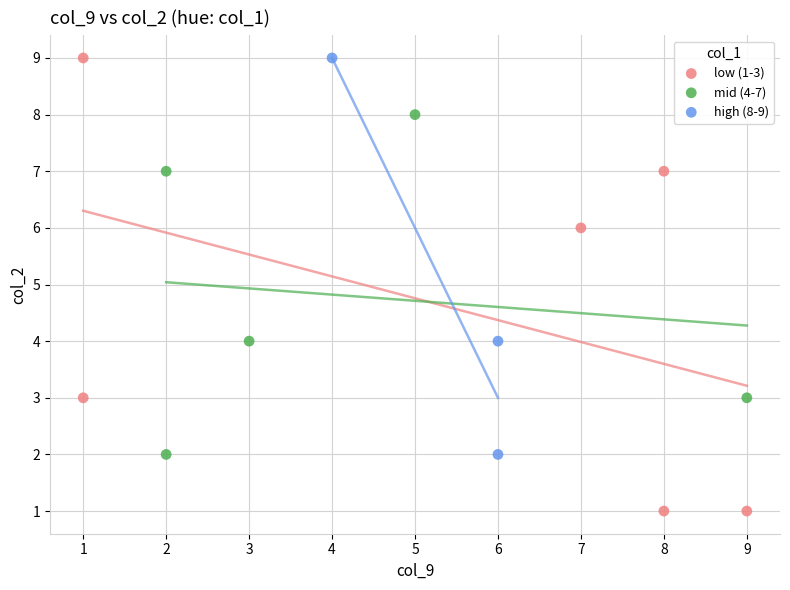

Which series has the largest Y range (max minus min)?

low (1-3)